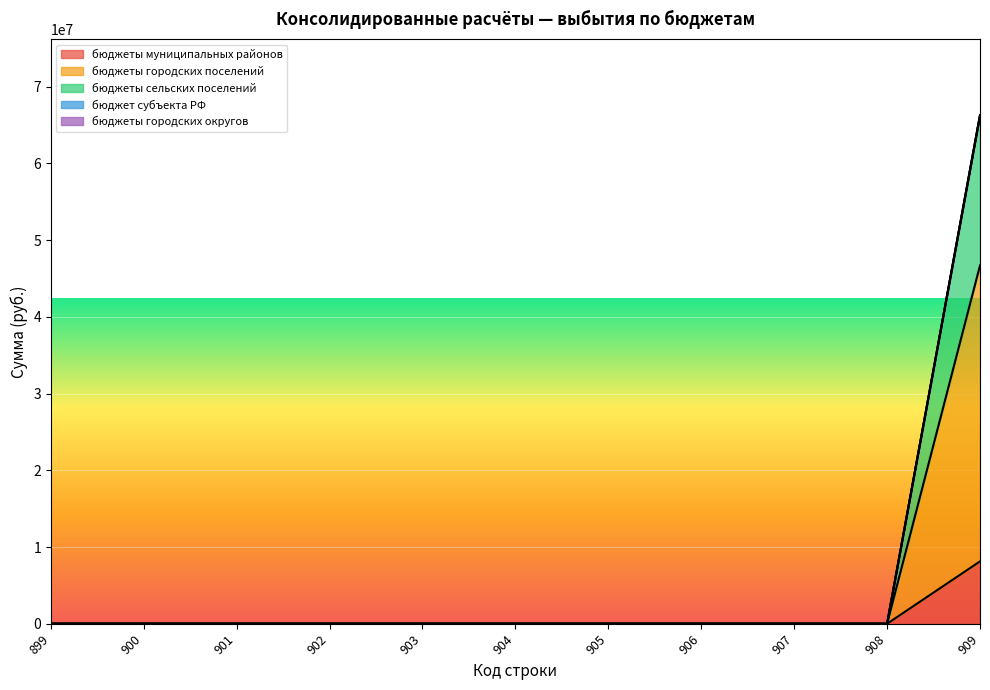

Does the chart display data point markers on the line(s)?

No